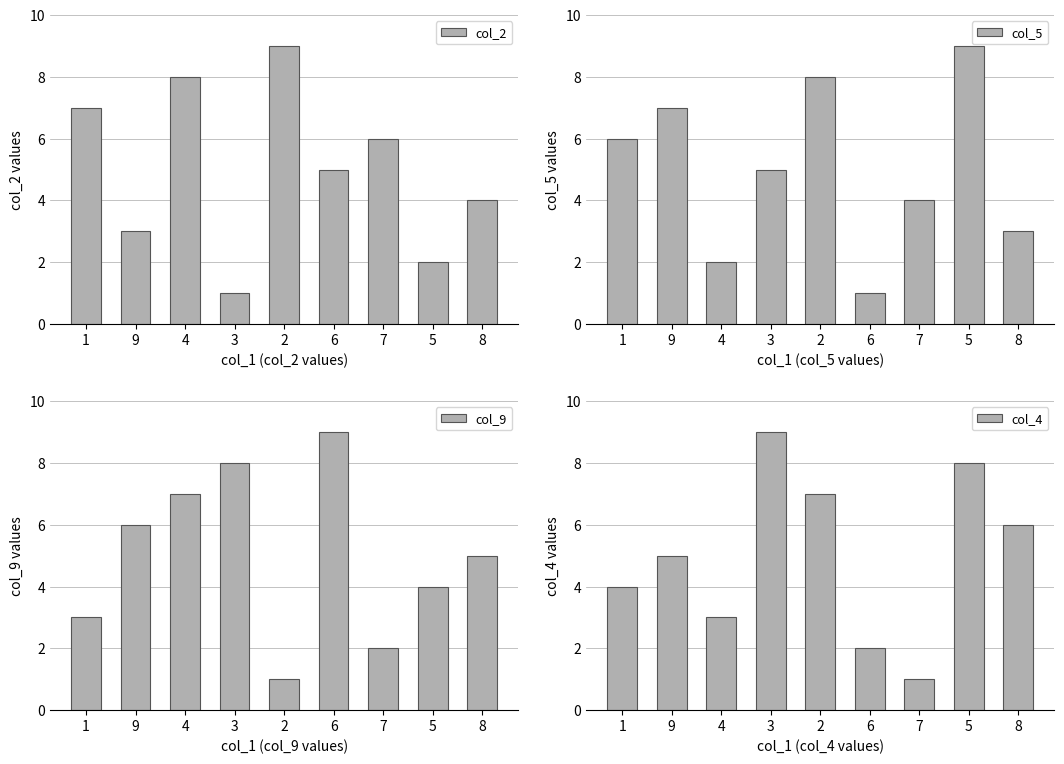

What are all the series names shown in the legend?

col_2, col_5, col_9, col_4